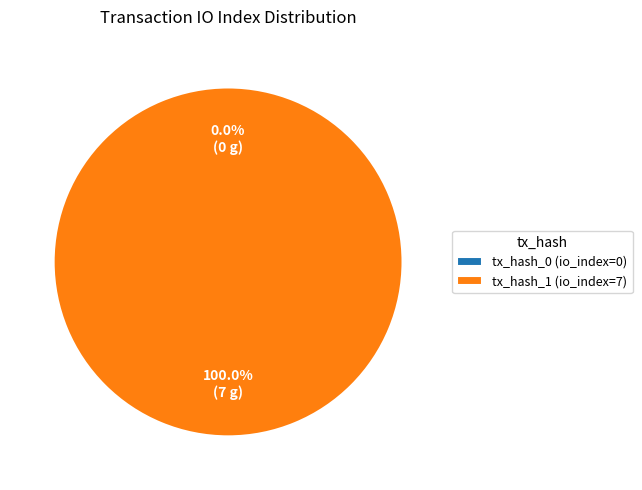

Rank the categories by value from lowest to highest.

tx_hash_0, tx_hash_1